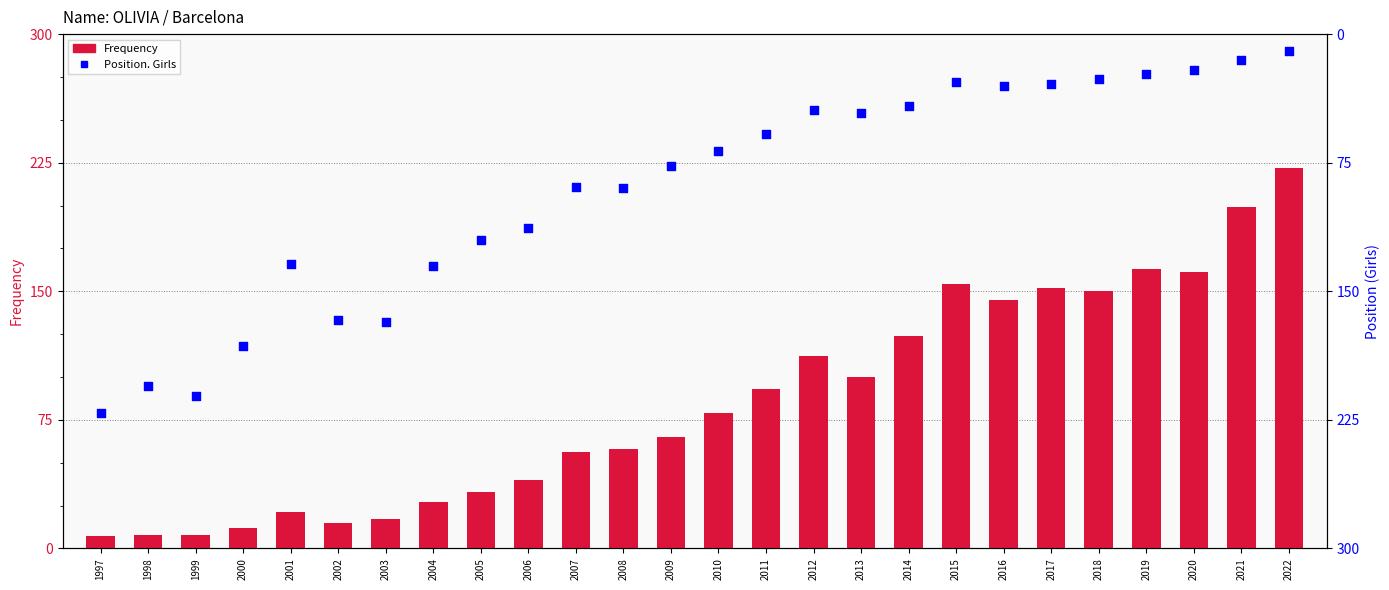

What is the total value across all series at 2016?

175